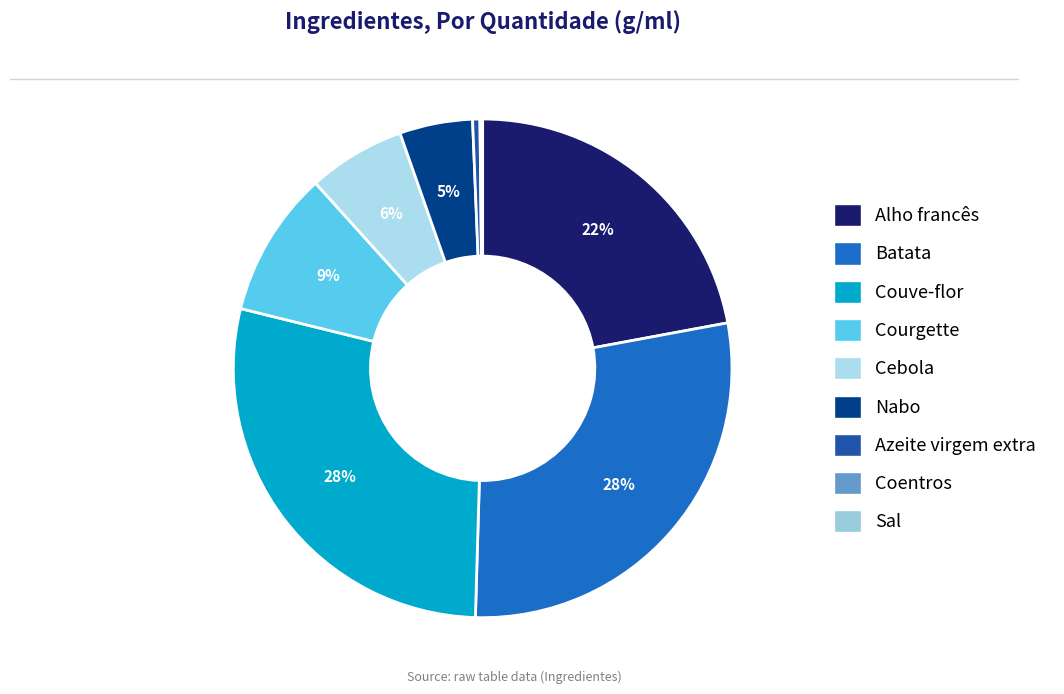

Rank the categories by value from highest to lowest.

Batata, Couve-flor, Alho francês, Courgette, Cebola, Nabo, Azeite virgem extra, Coentros, Sal